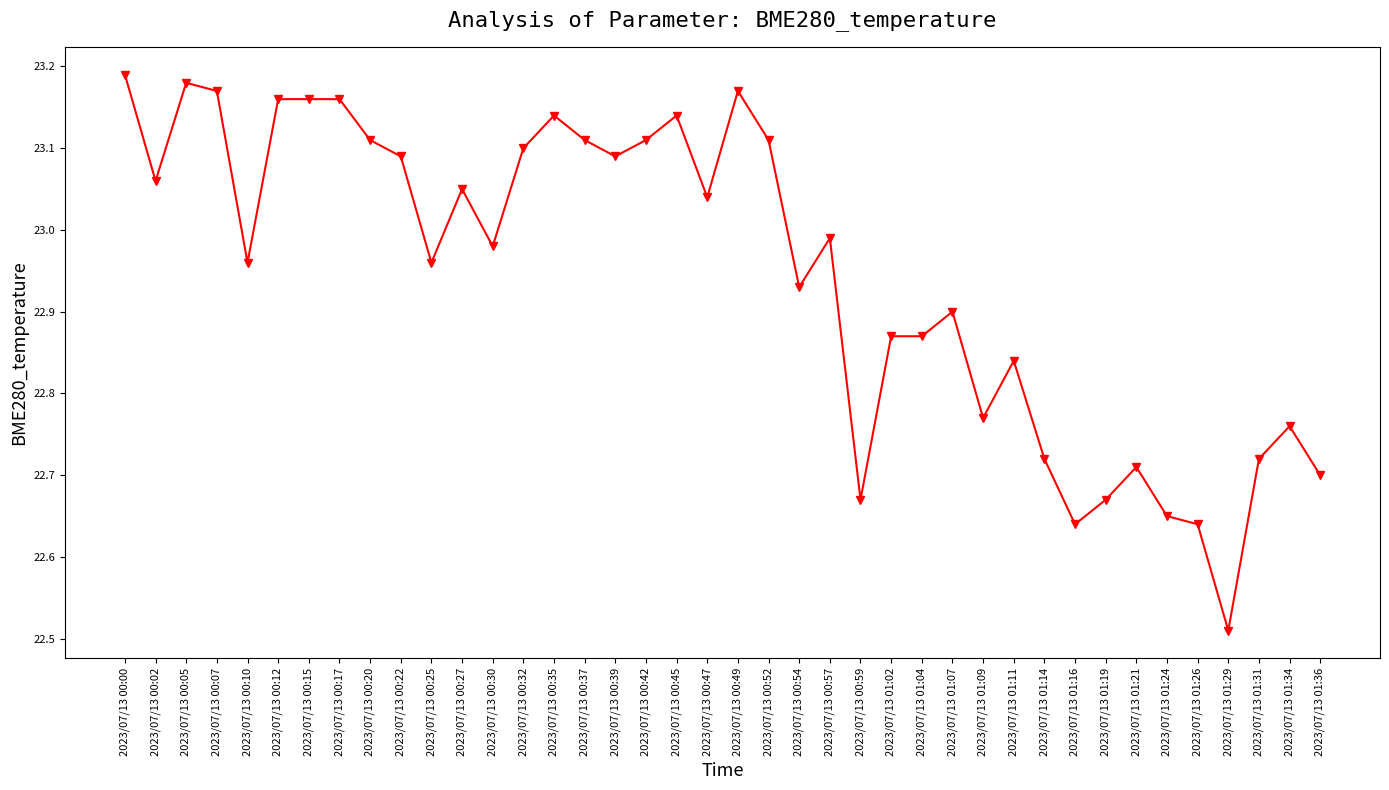

The value at 2023/07/13 00:49 is 41.1. True or false?

False